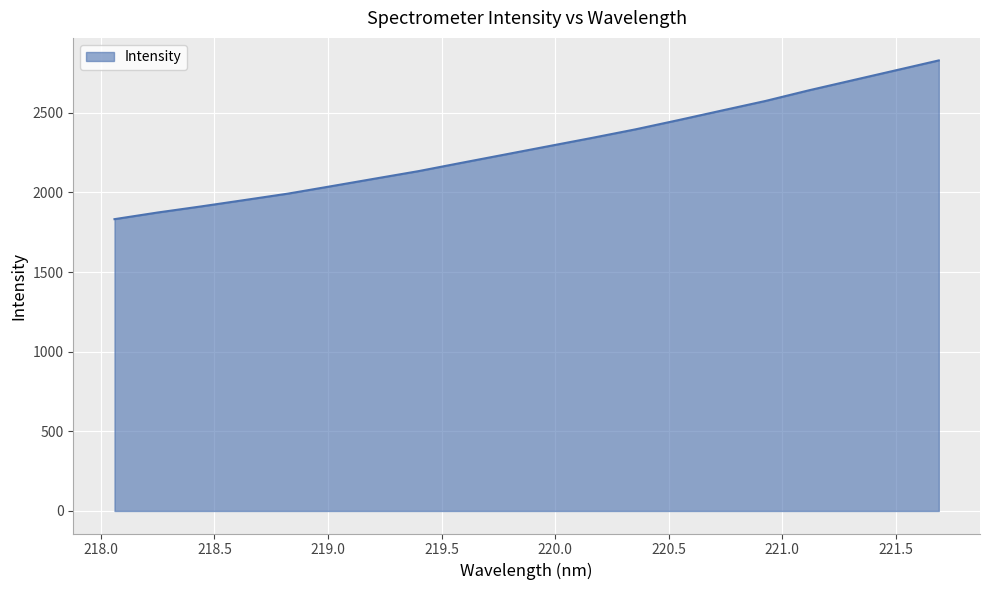

What is the minimum value shown in the chart?

1832.5